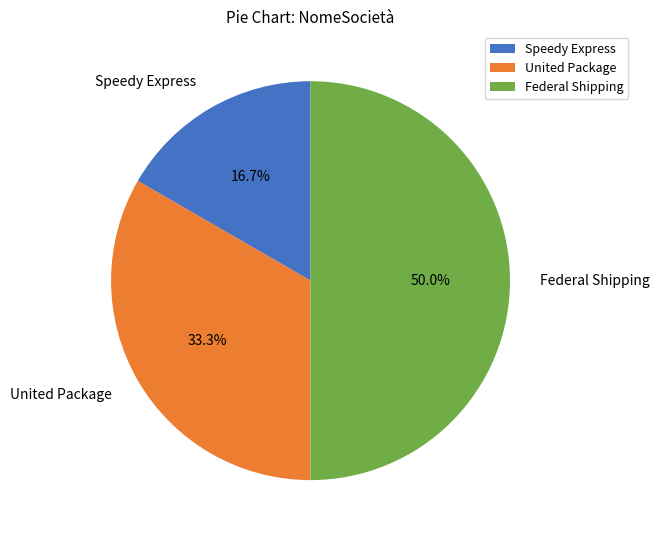

To the nearest percent, what portion does Speedy Express represent?

17%